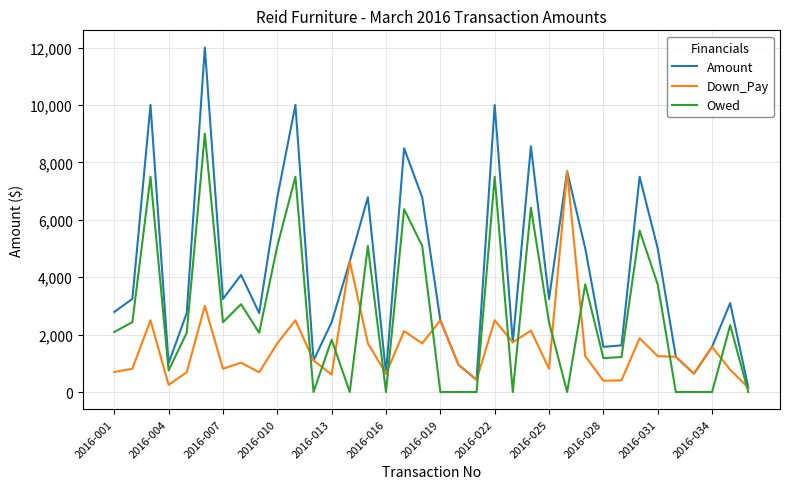

Rank the series by their maximum value, from lowest to highest.

Down_Pay, Owed, Amount